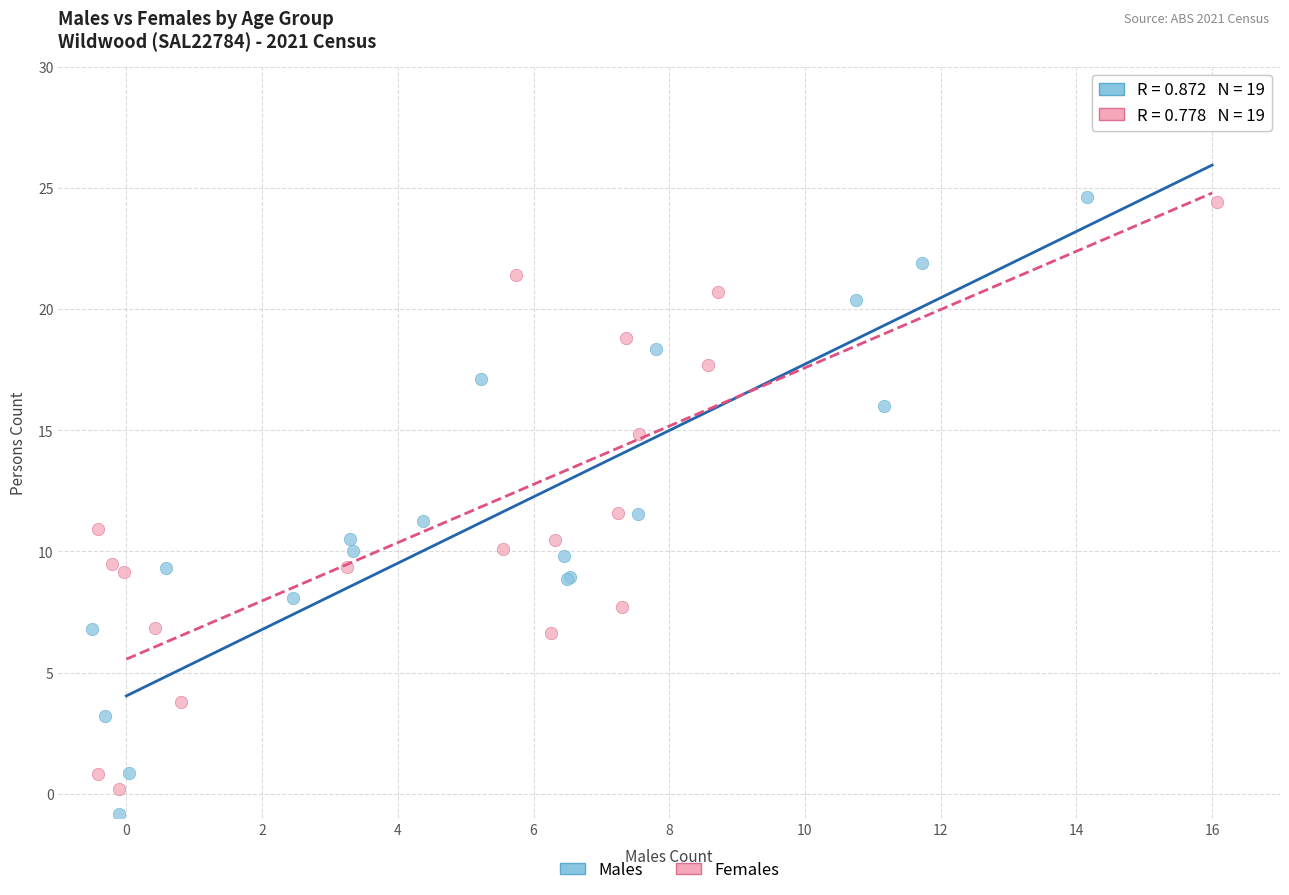

Which series has the largest Y range (max minus min)?

Males